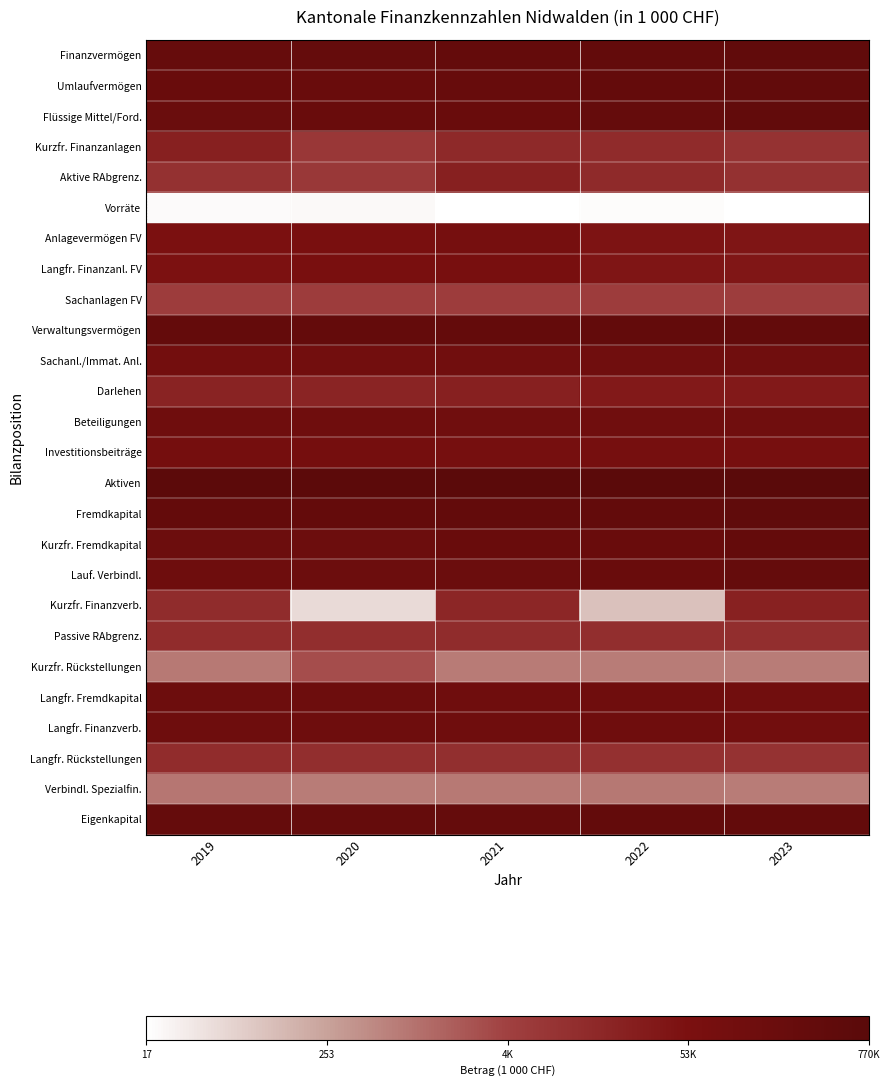

At which category is the sum across all series the highest?

2021